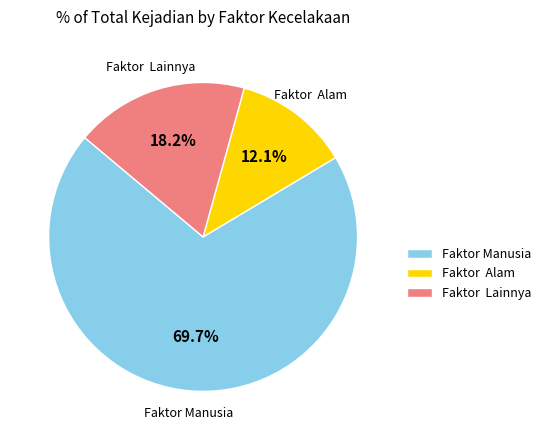

The Faktor Manusia slice represents 76% of the pie. True or false?

False